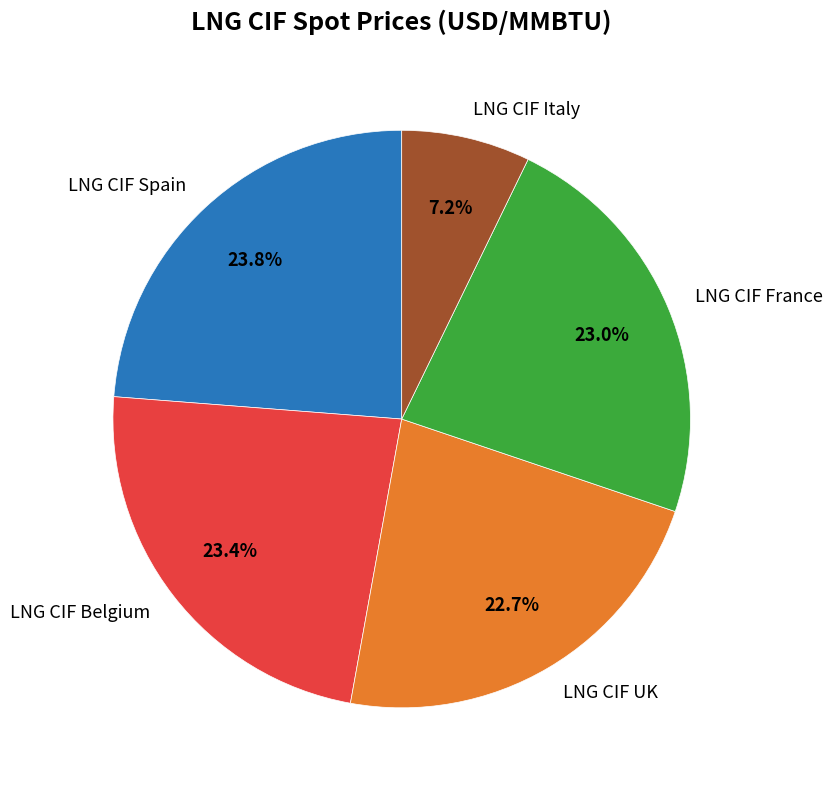

To the nearest percent, what percentage of the pie is LNG CIF Spain?

24%